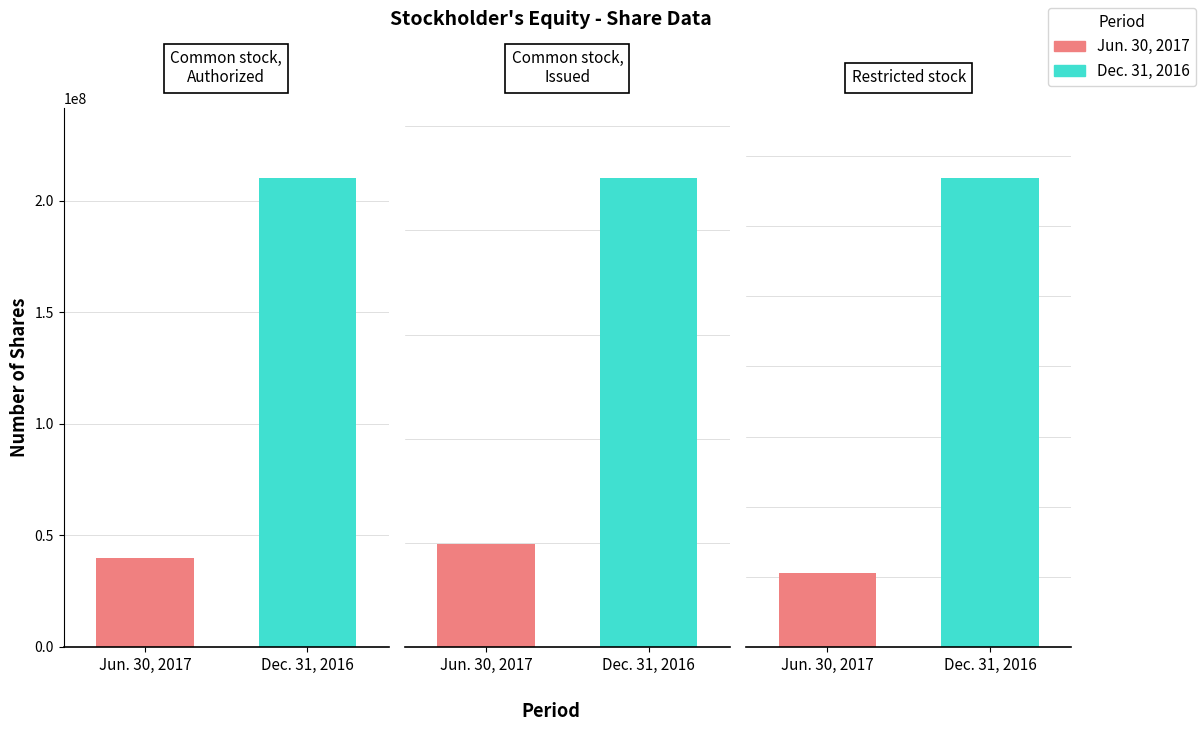

What is the difference between the highest and lowest values at Restricted stock?

5621600